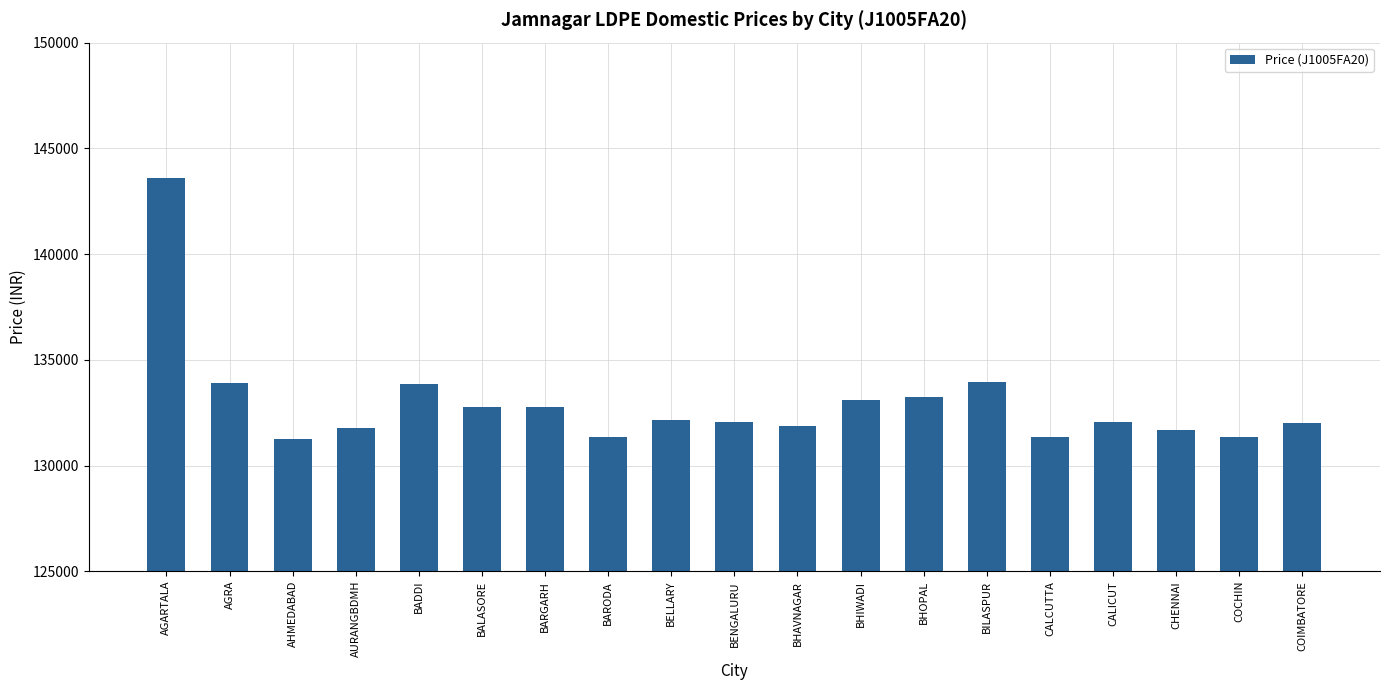

What is the minimum value shown in the chart?

131254